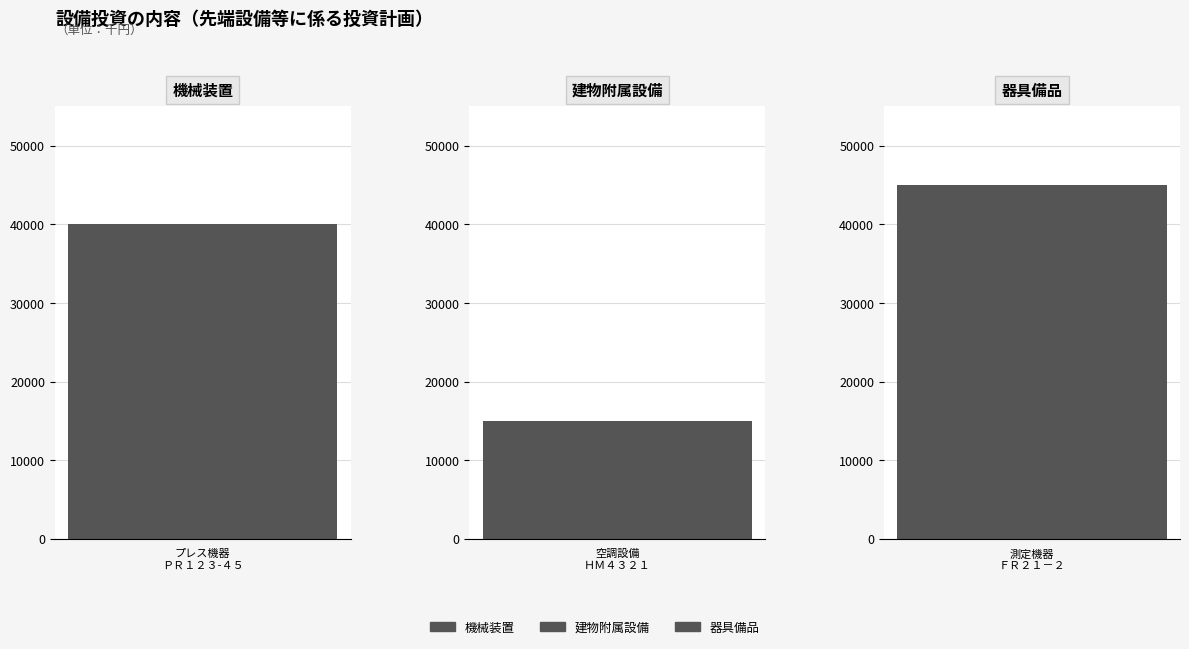

What is the label of the 1st bar from the left?

プレス機器/ＰＲ１２３-４５